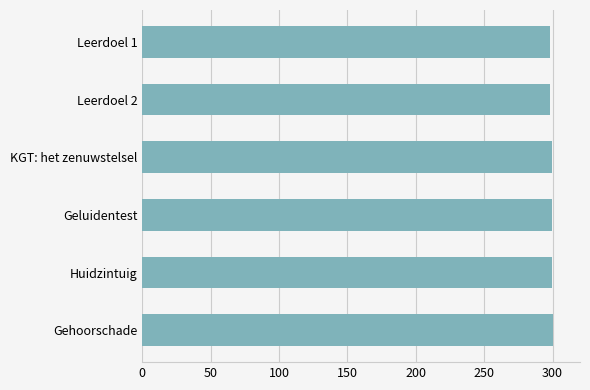

Read the value at Huidzintuig.

299.2